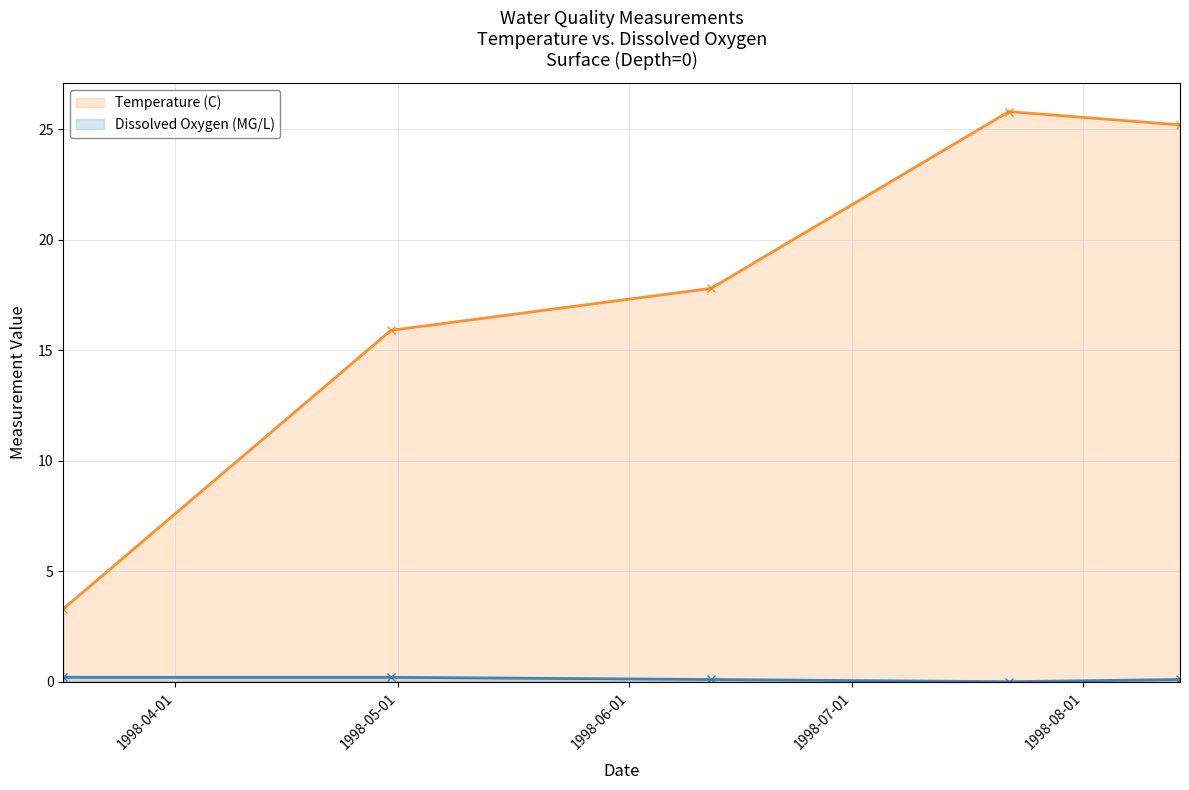

Which series has the largest range (max minus min)?

Temperature (C)